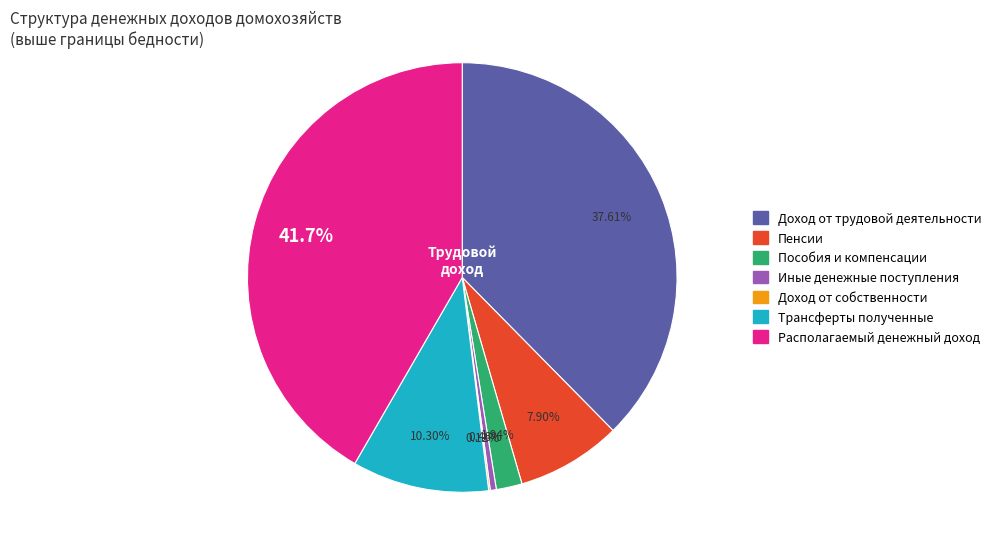

What is the largest slice in the pie chart?

Располагаемый денежный доход